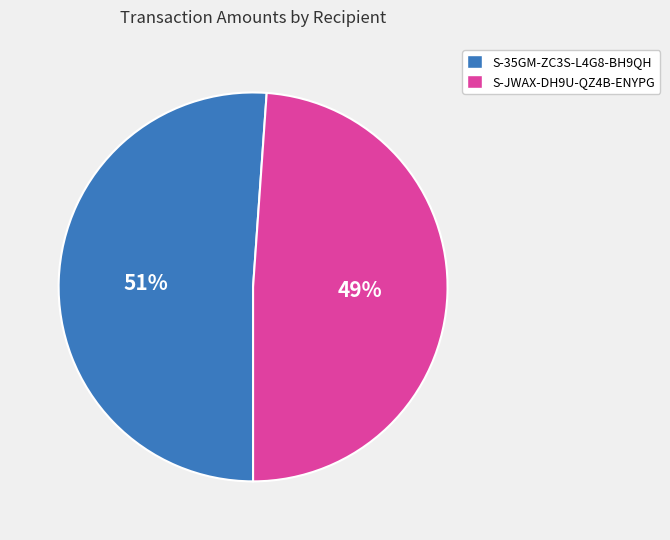

Is the sum of S-JWAX-DH9U-QZ4B-ENYPG and S-35GM-ZC3S-L4G8-BH9QH greater than half?

Yes